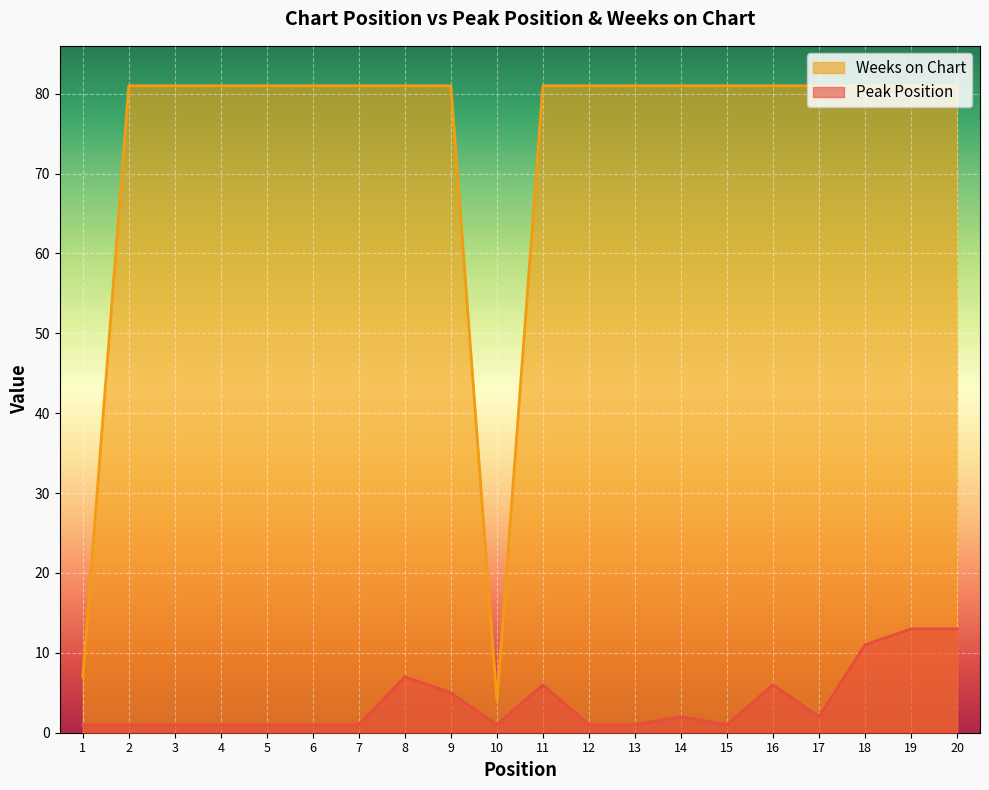

True or false: Peak Position and Weeks on Chart cross at least once.

False